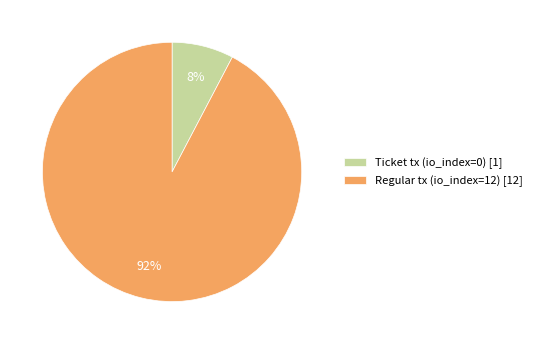

Is the sum of Regular tx (io_index=12) and Ticket tx (io_index=0) greater than half?

Yes